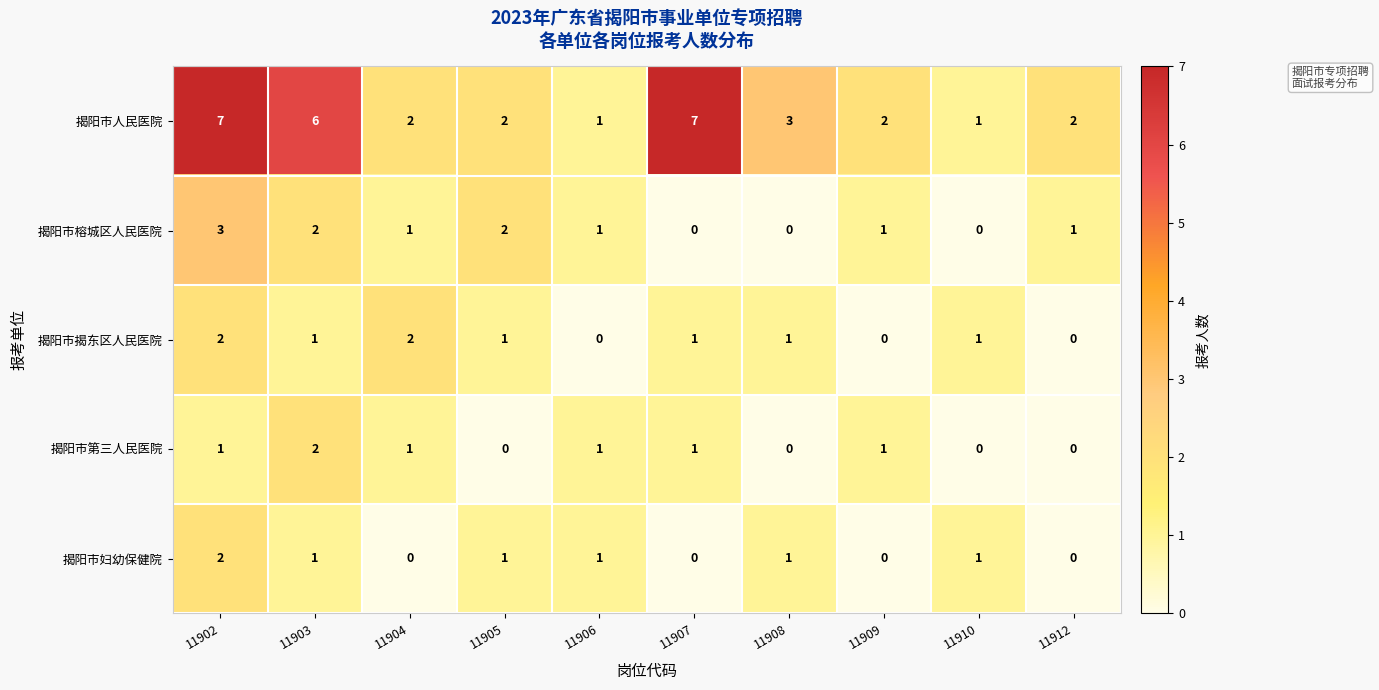

Which series changed the most between 11903 and 11906?

揭阳市人民医院